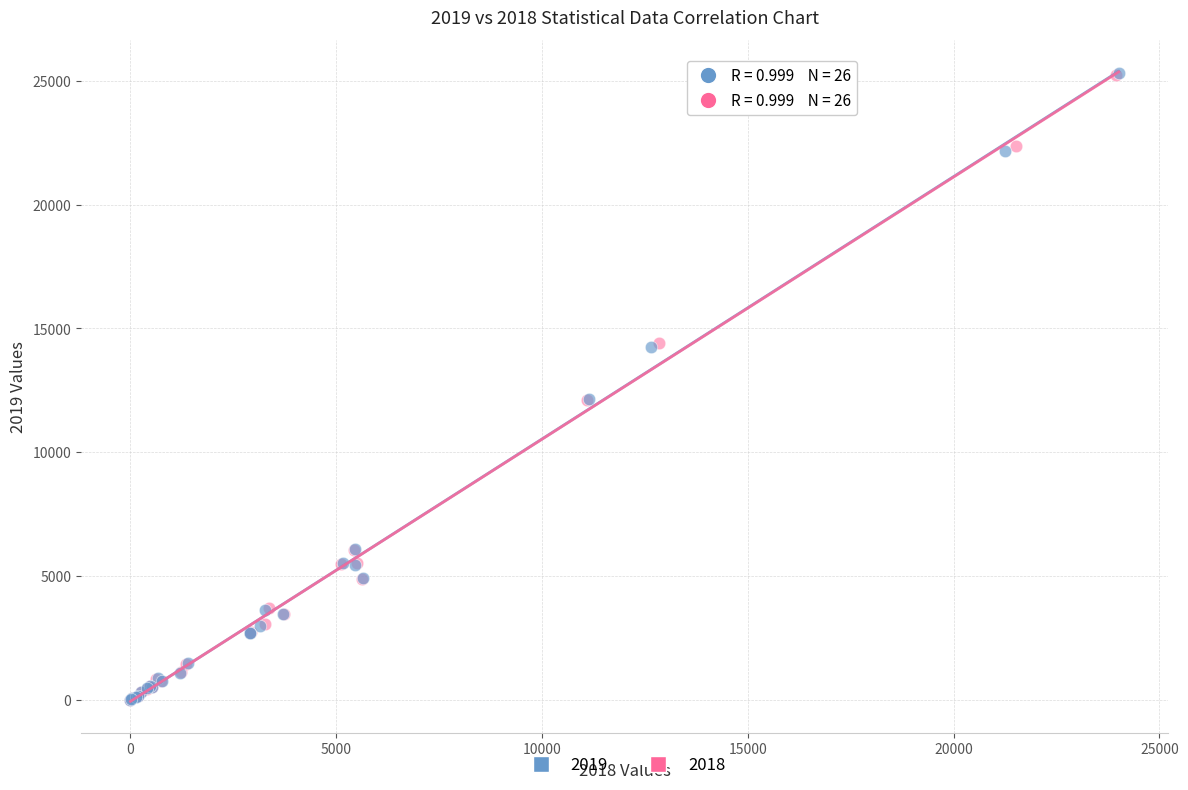

Which series has the widest spread of Y values?

2019